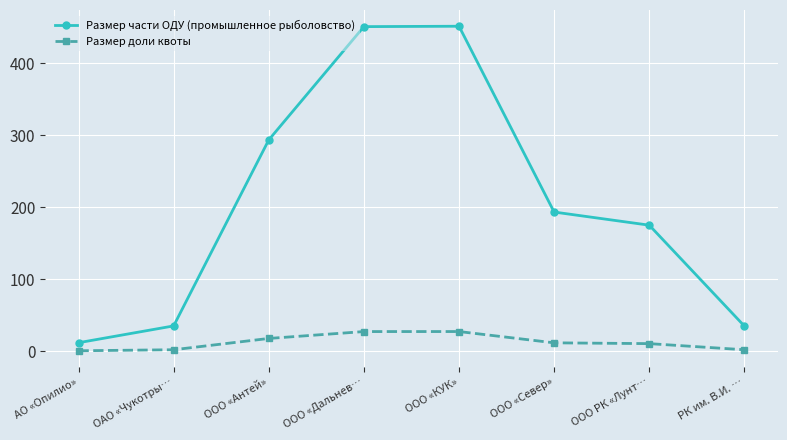

What is the greatest value displayed?

451.1